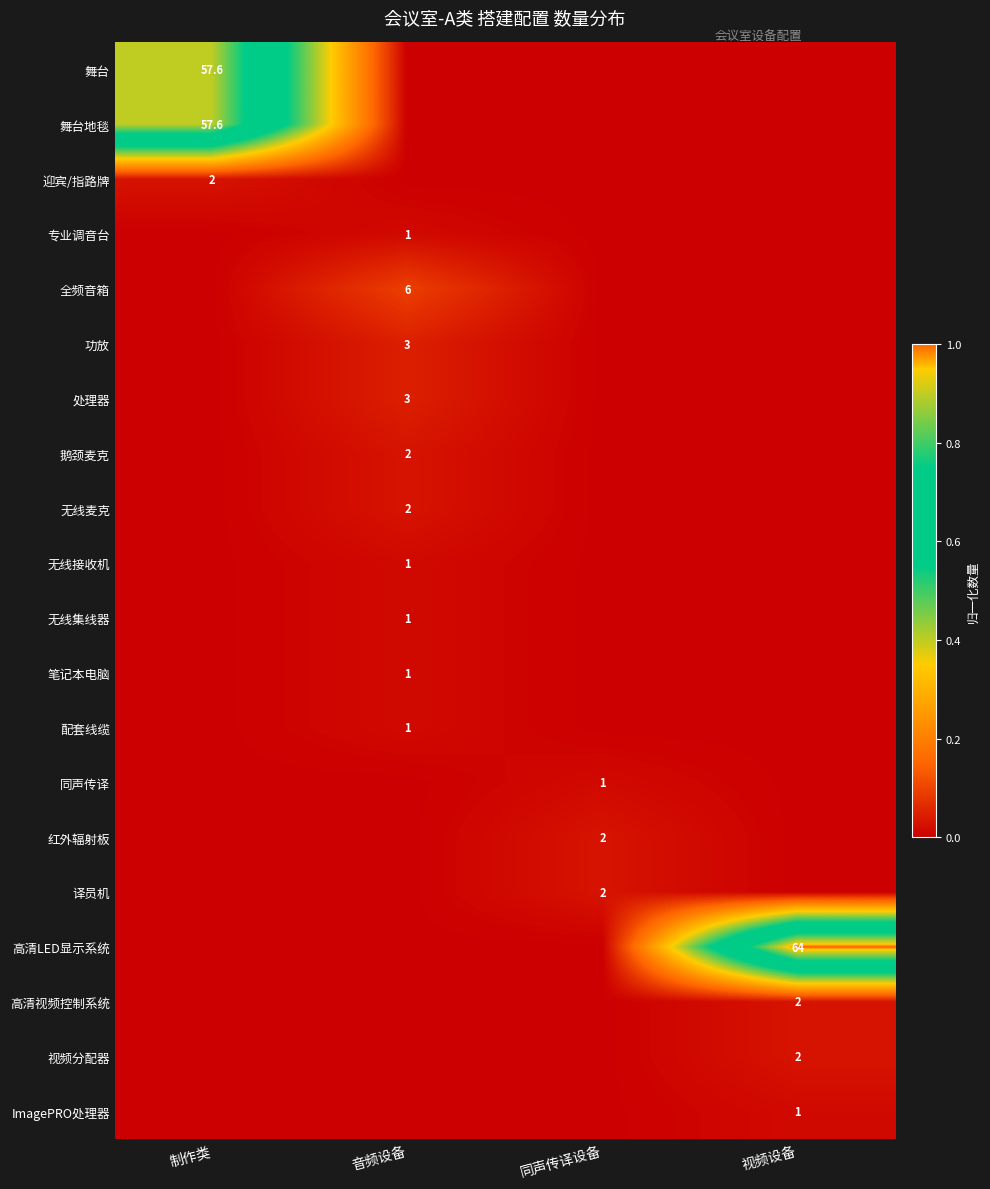

How many categories are shown in the chart?

4